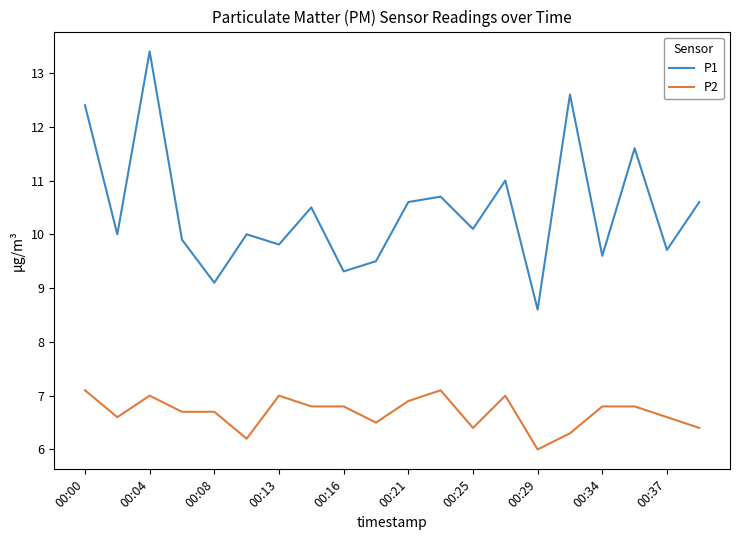

Rank the series by their maximum value, from lowest to highest.

P2, P1